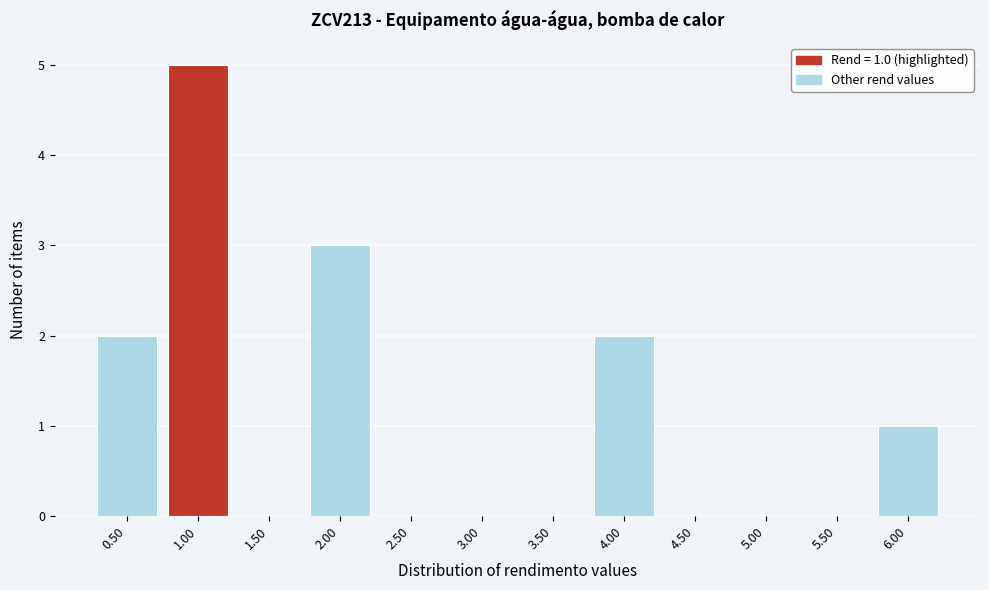

Over which range of the x-axis is the bar tallest?

0.75 to 1.25